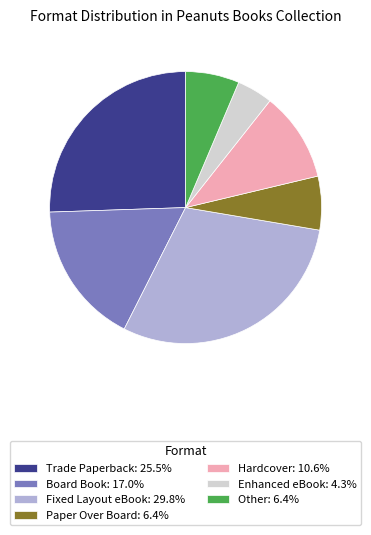

Is it true that Board Book is 17% of the pie?

True